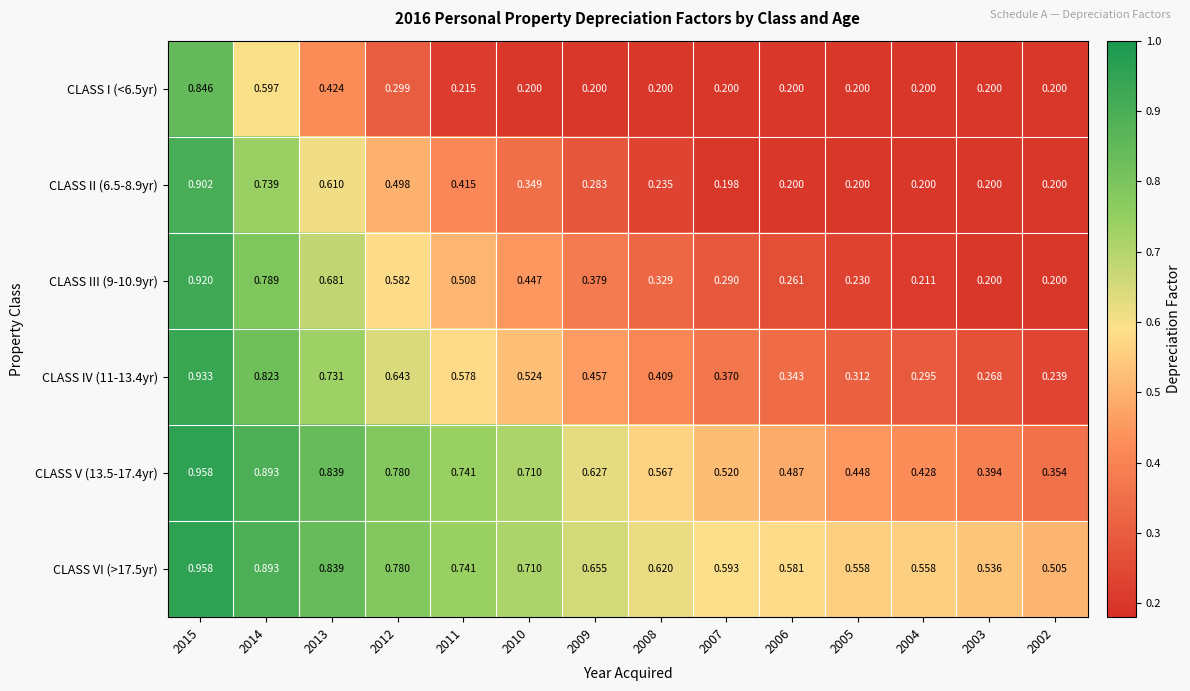

What is the total value across all series at 2012?

3.6